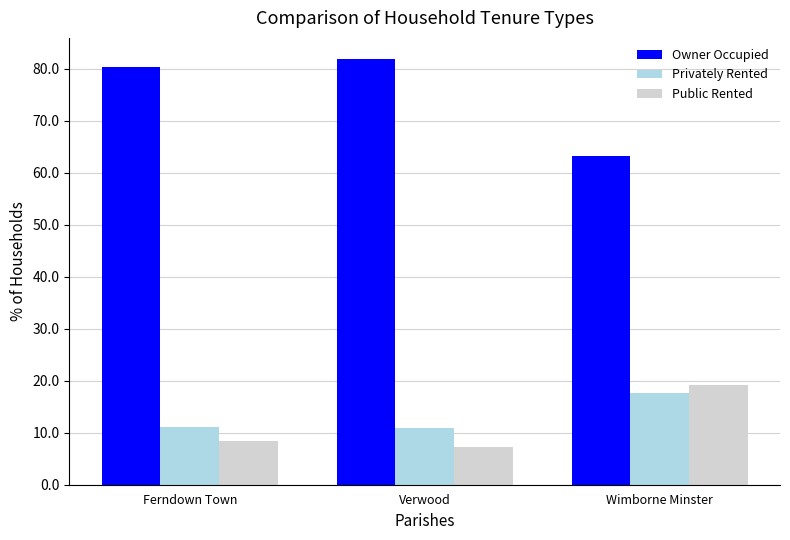

What is the value of the Public Rented bar at the 2nd from the left?

7.2